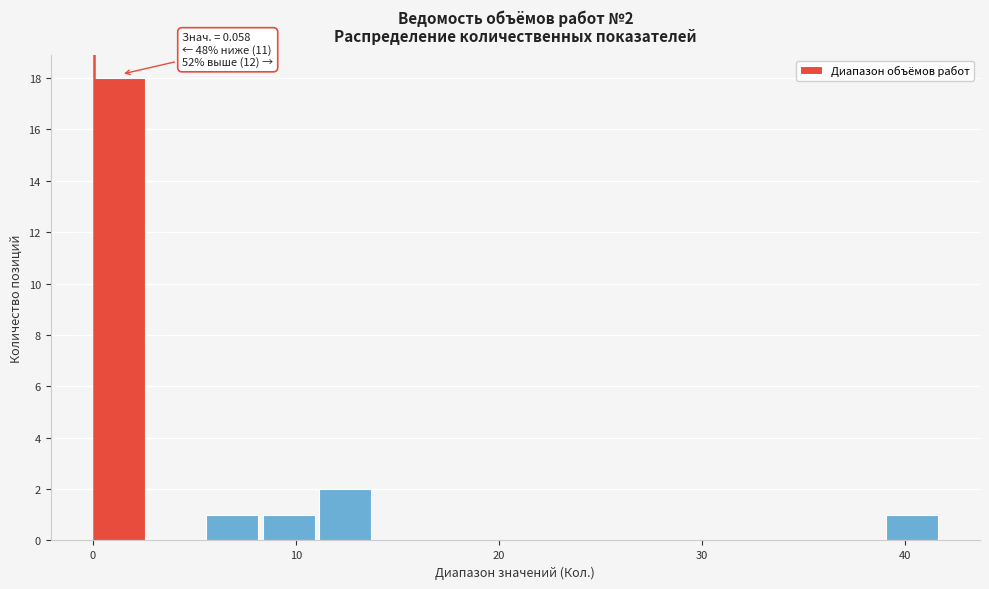

Around what value on the x-axis is the tallest bar? Give the approximate position of its centre, as read against the axis.

1